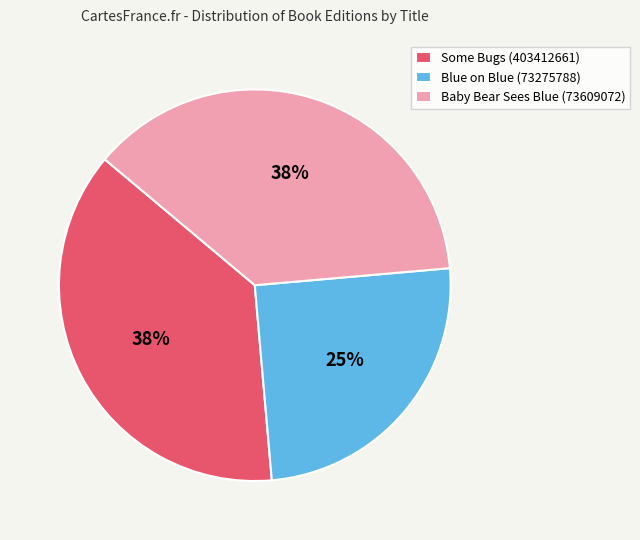

True or false: Baby Bear Sees Blue (73609072) accounts for 38% of the total.

True